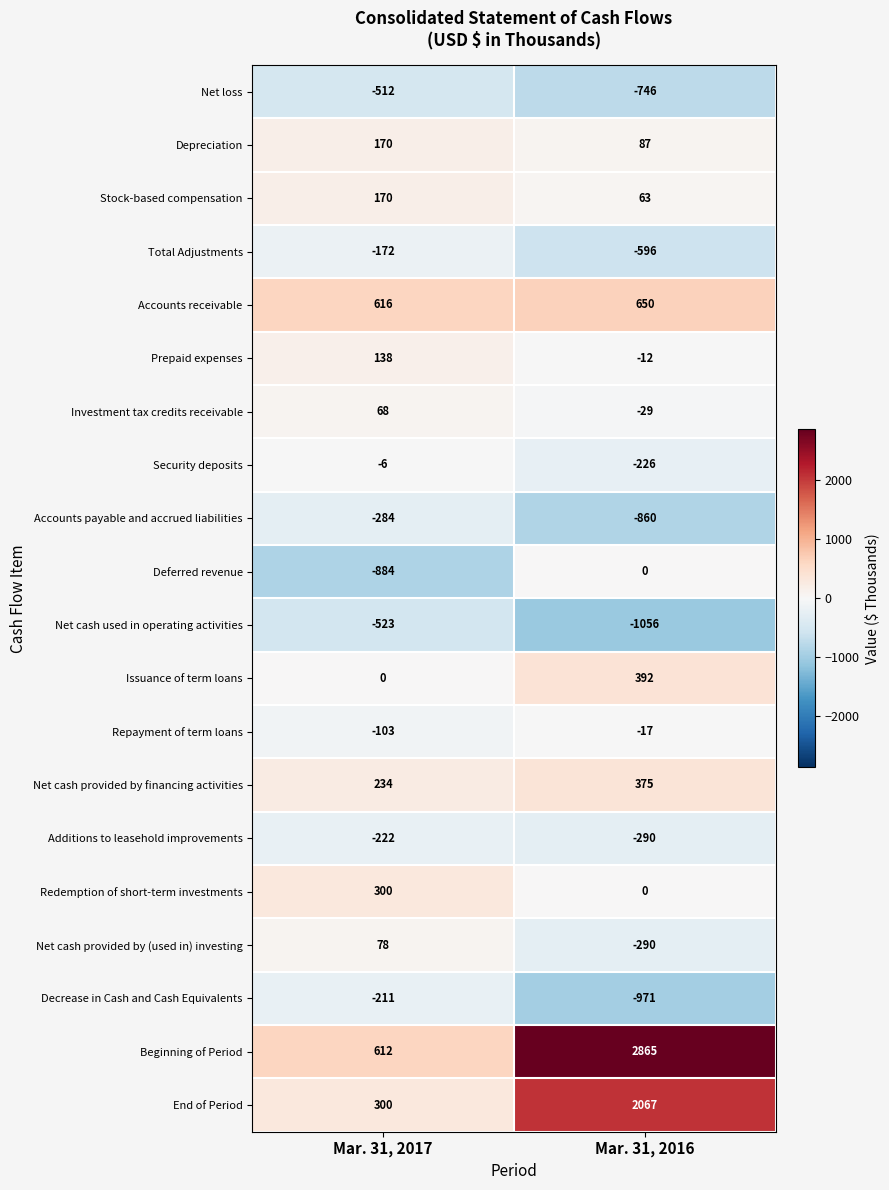

Is the value of Depreciation at Mar. 31, 2016 greater than the value of Investment tax credits receivable at Mar. 31, 2017?

Yes